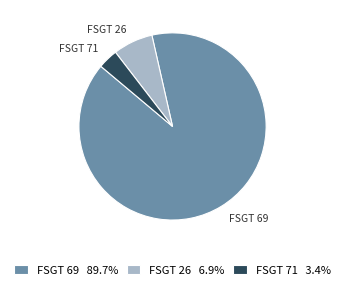

Is the sum of FSGT 26 and FSGT 69 greater than half?

Yes